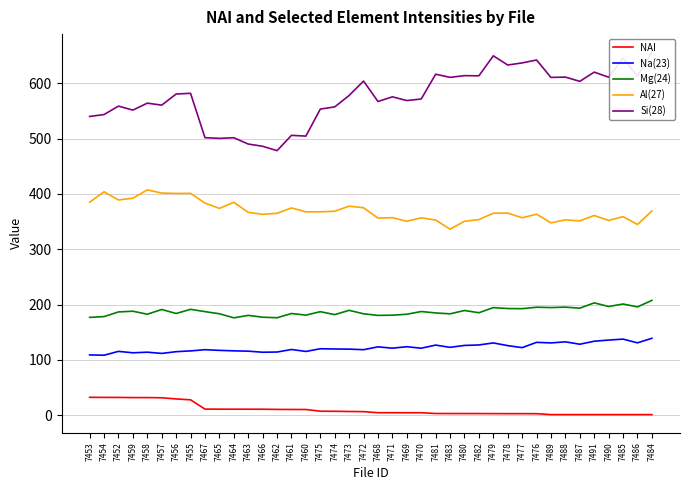

Rank the series at 7479 from highest to lowest value.

Si(28), Al(27), Mg(24), Na(23), NAI